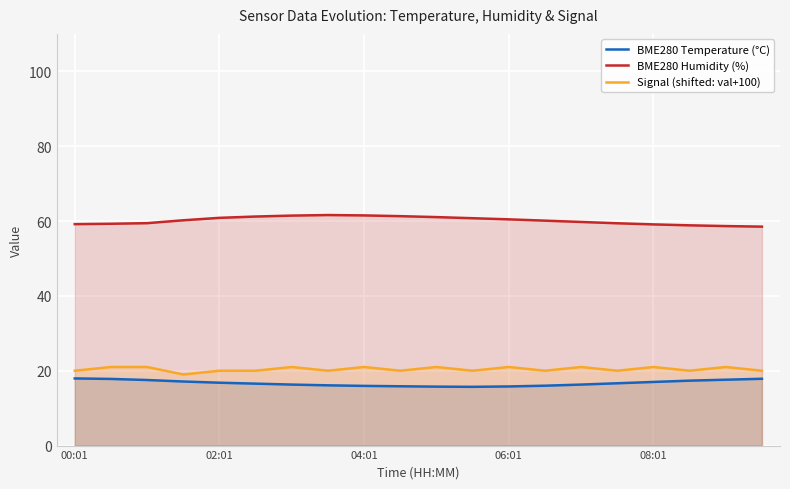

Read the BME280 Humidity (%) value at 10.

61.0